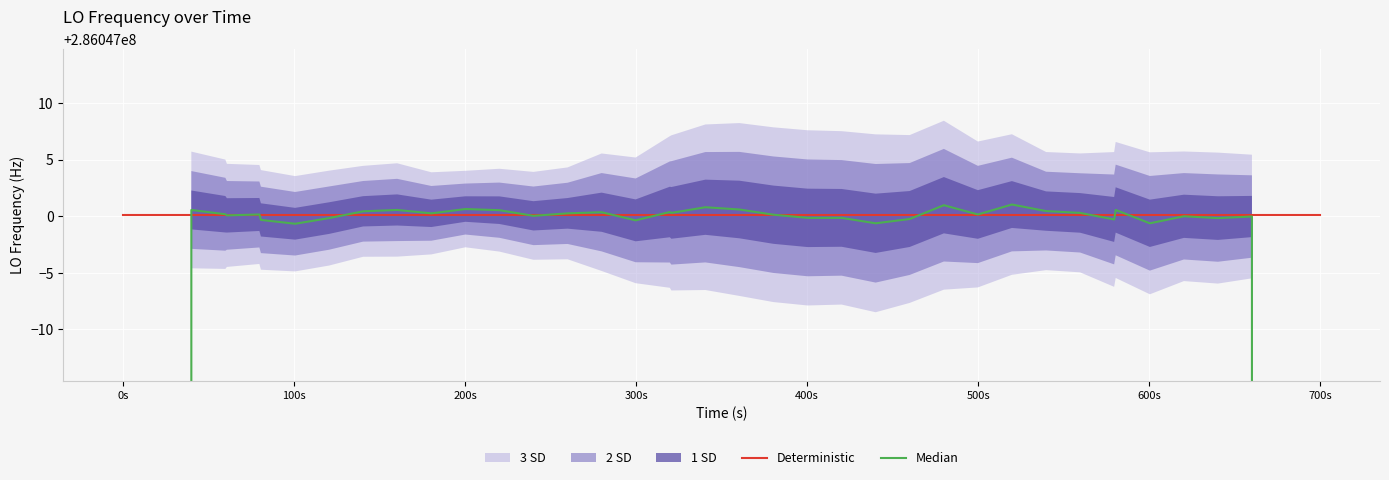

How many values in the Median series are below 286047000?

17